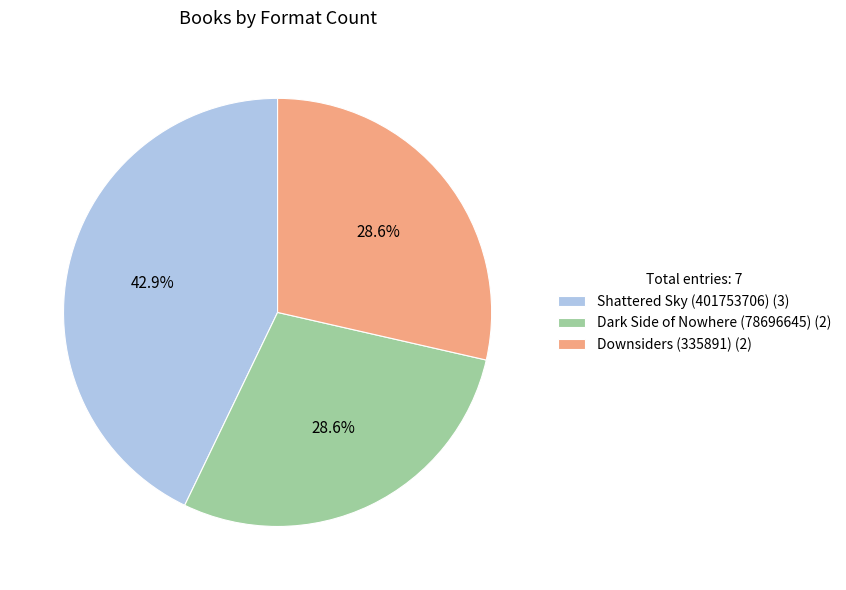

To the nearest percent, what is the difference between the Shattered Sky (401753706) and Downsiders (335891) slice percentages?

14%